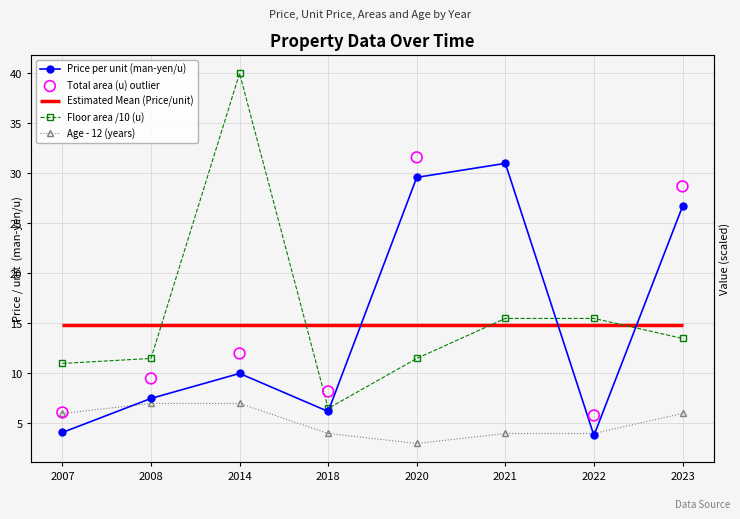

Which series contains the highest Y value?

Floor area (u)